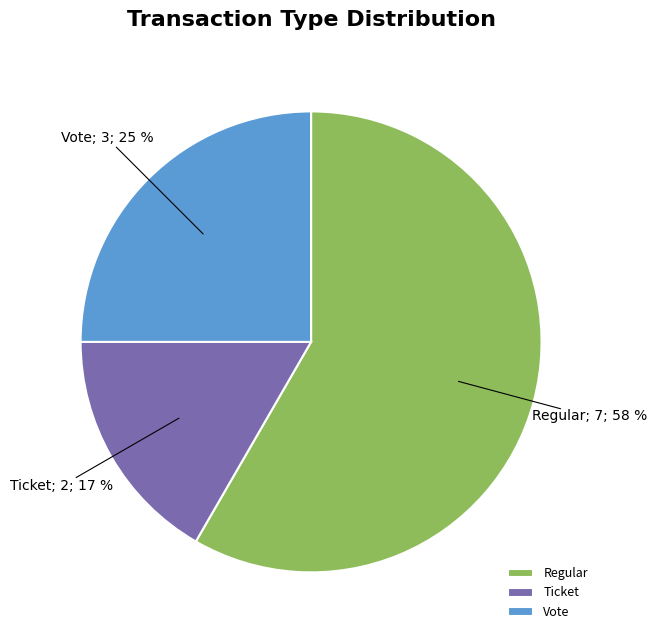

What percentage is the Ticket slice, to the nearest percent?

17%